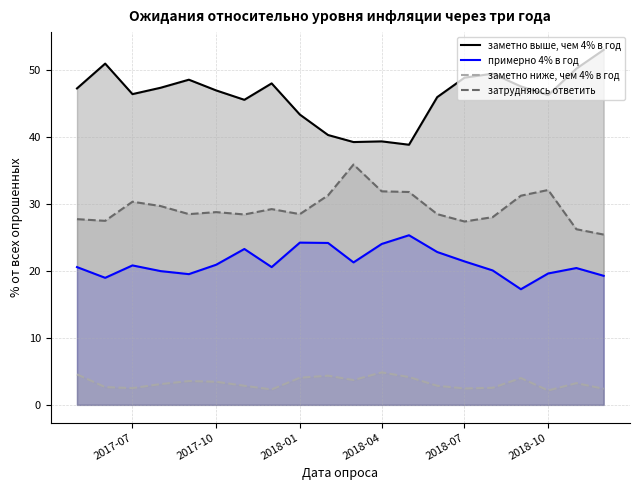

What is the smallest value displayed?

2.1